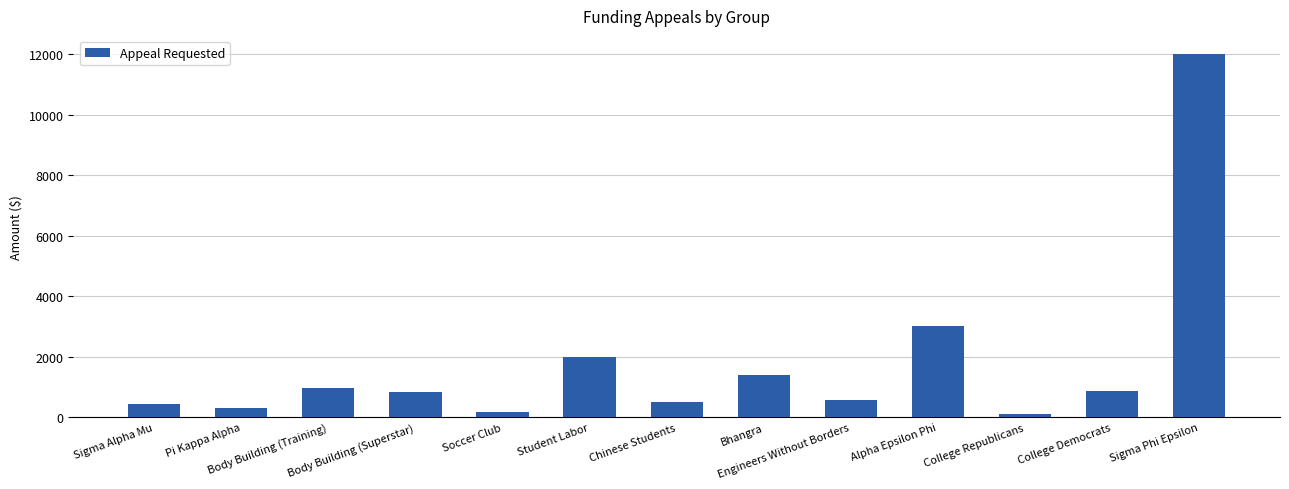

Approximately how many times larger is the value at College Republicans compared to College Democrats?

0.1